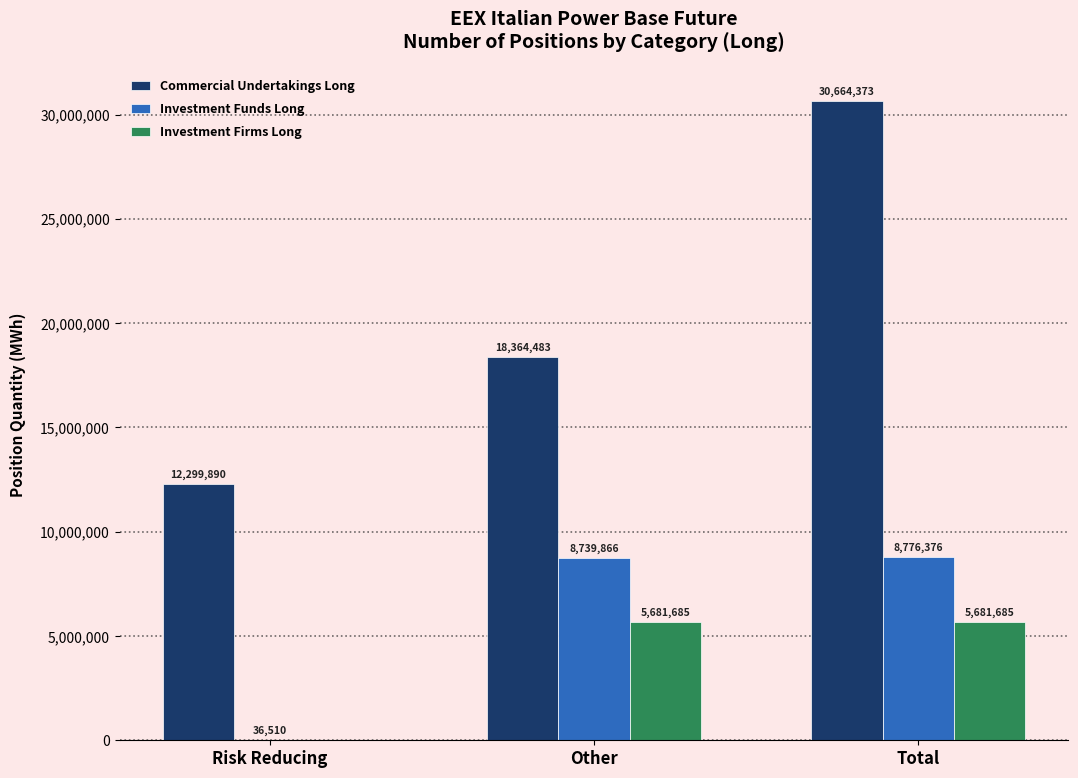

Is the value of Investment Funds Long at Risk Reducing greater than the value of Investment Firms Long at Other?

No